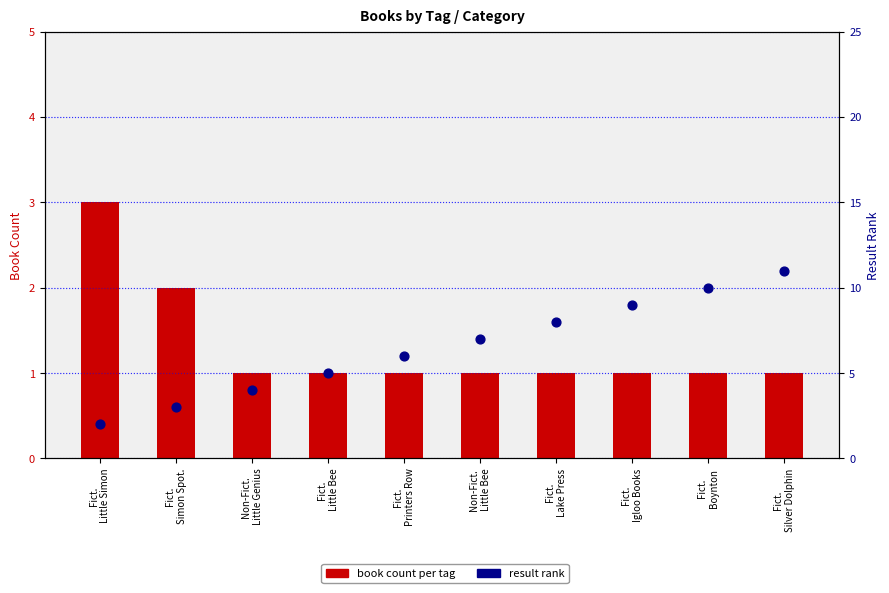

Which series has the widest spread of Y values?

result rank